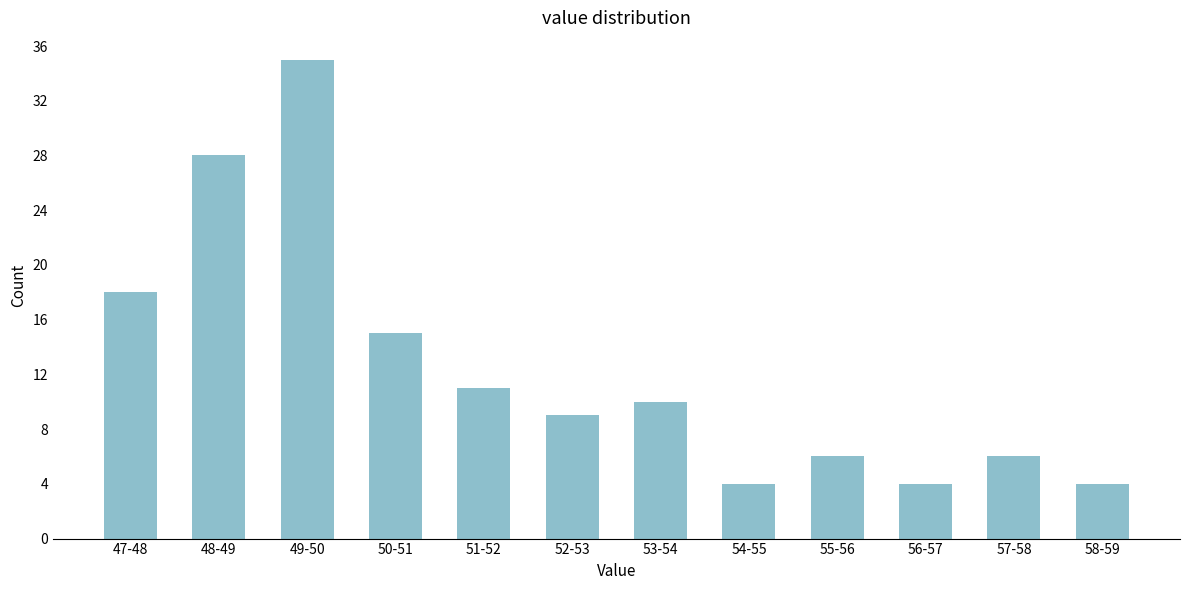

Reading left to right, transcribe all the data shown in this chart.

18	28	35	15	11	9	10	4	6	4	6	4